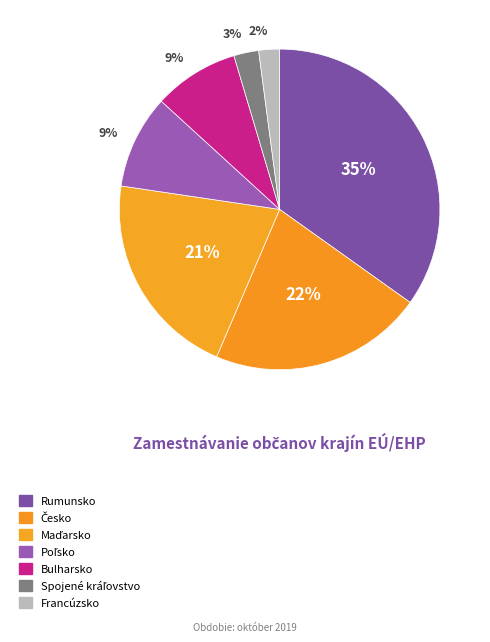

How many slices are in this pie chart?

7